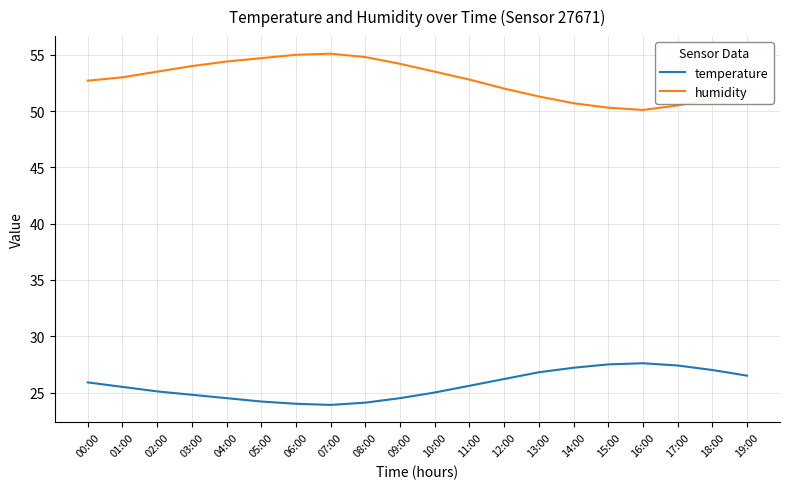

What position from the left is 15:00?

16